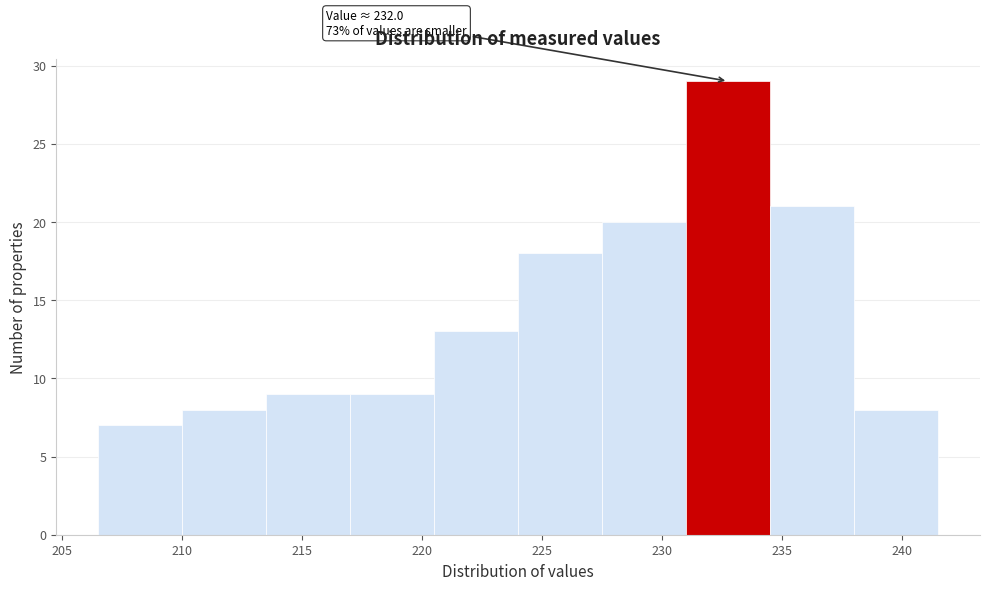

Over which range of the x-axis is the bar tallest?

231.0 to 234.5